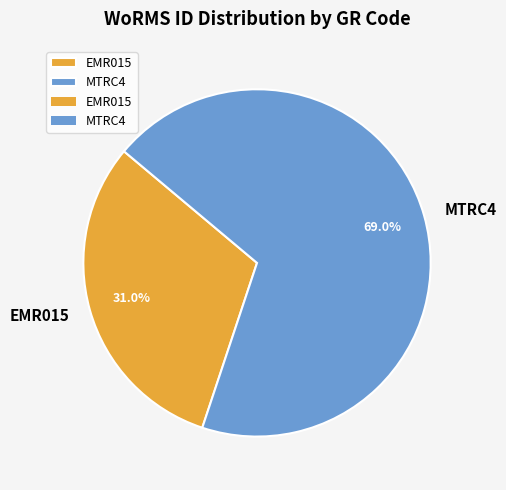

What is the majority slice?

MTRC4